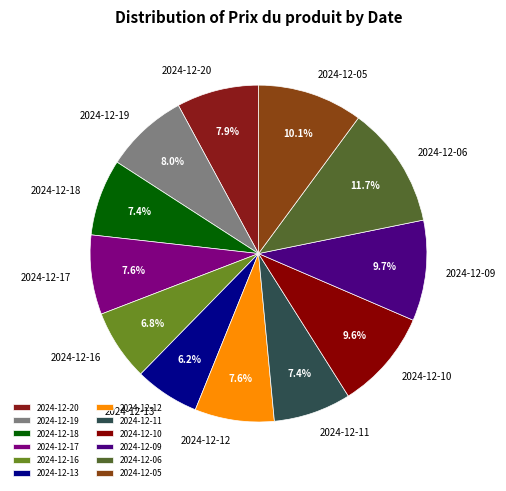

What is the largest slice in the pie chart?

2024-12-06